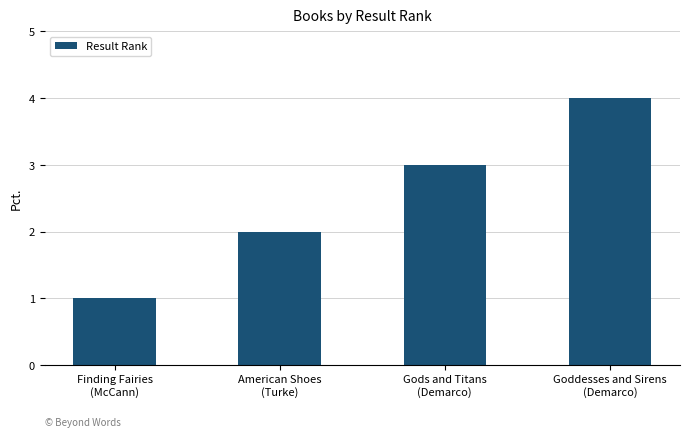

What is the maximum value shown in the chart?

4